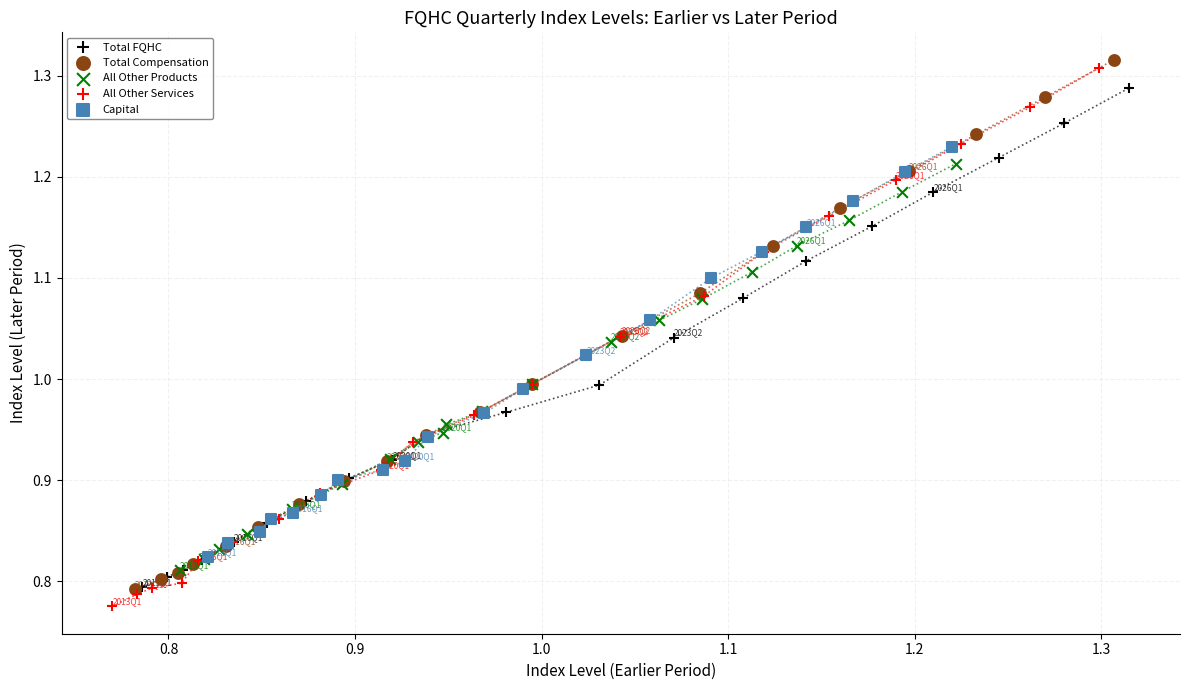

Which series has the widest spread of Y values?

All Other Services